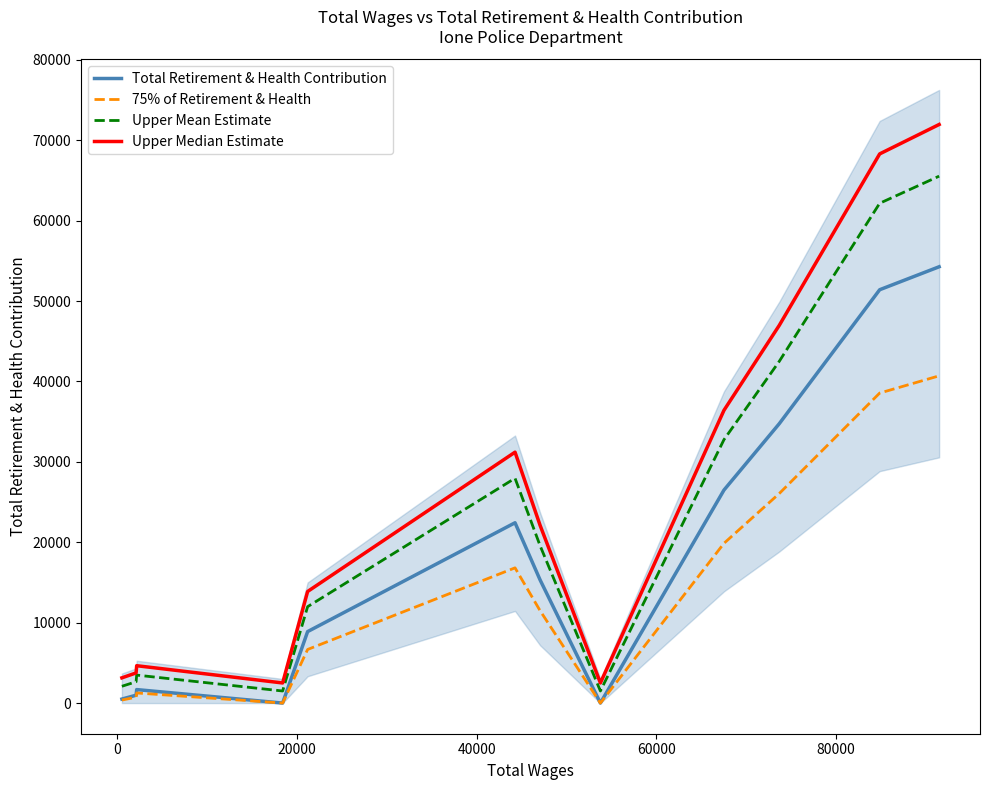

Rank the series by their maximum value, from lowest to highest.

75% of Retirement & Health, Total Retirement & Health Contribution, Upper Mean Estimate, Upper Median Estimate